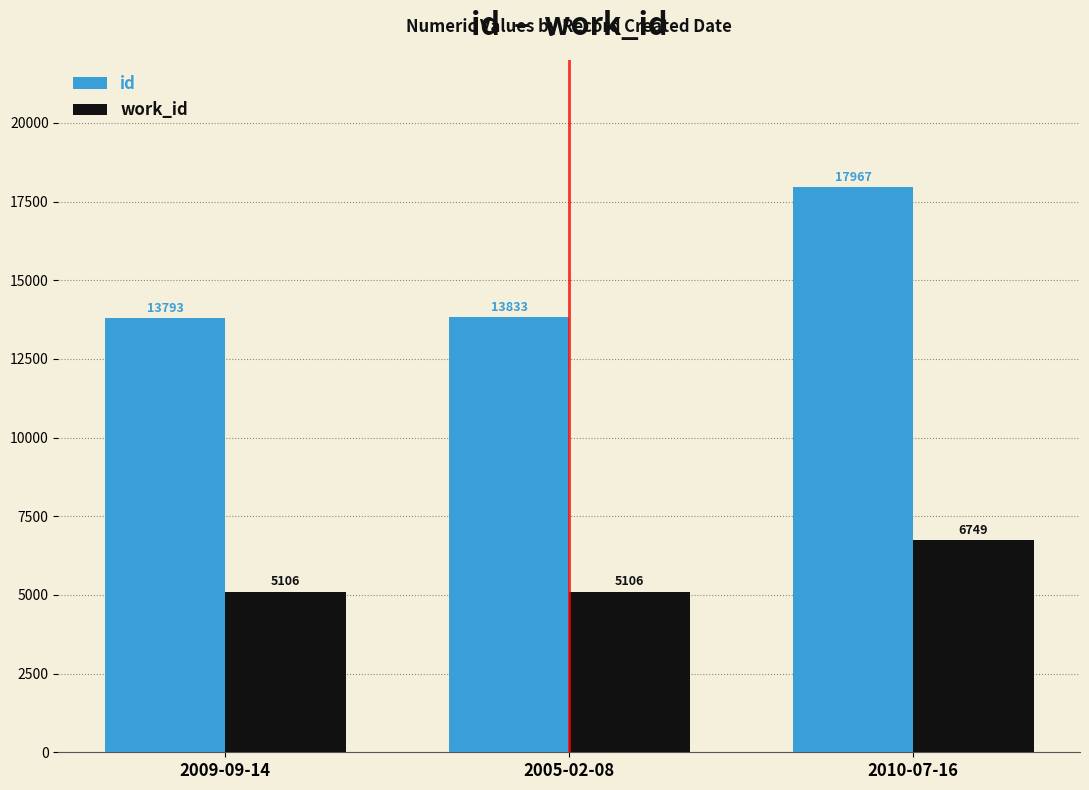

Which series has the largest total across all categories?

id